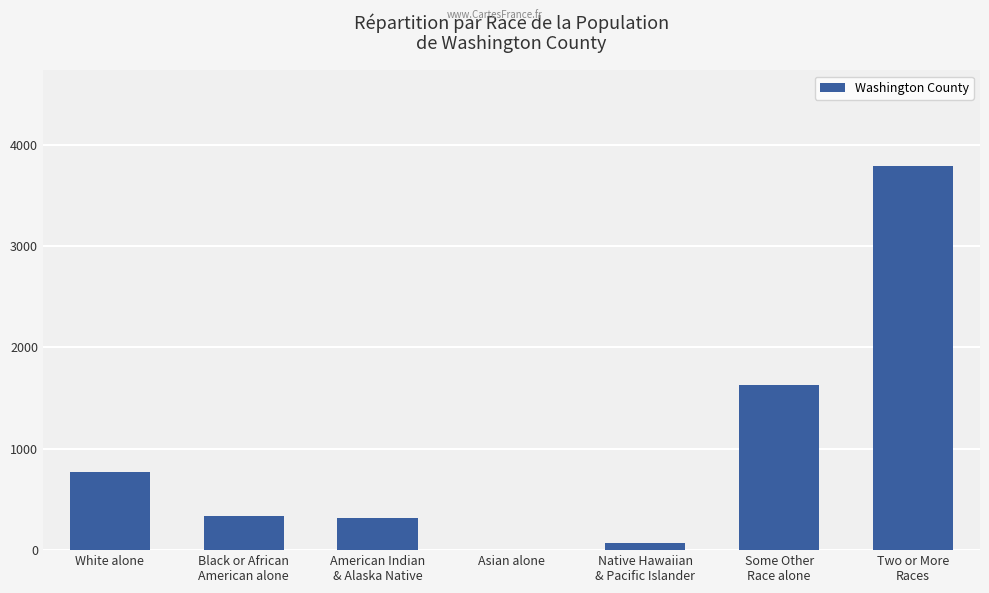

True or false: the data shows 2 at Asian alone.

True